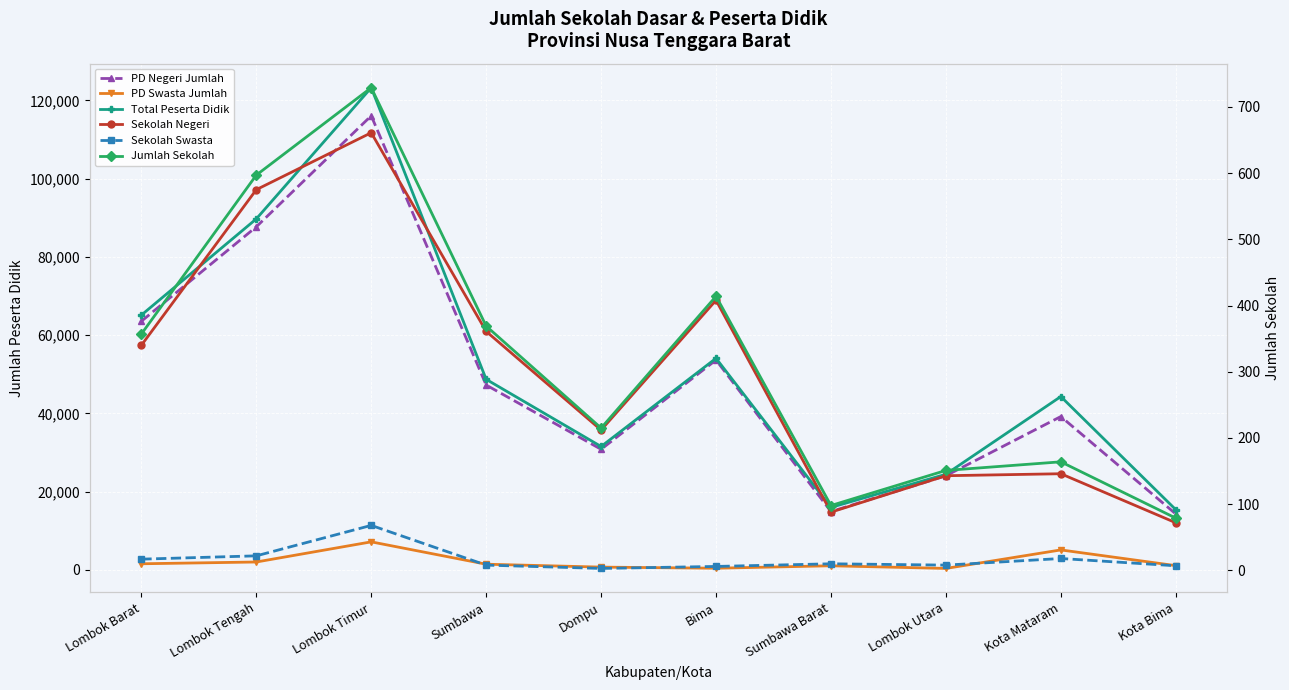

What is the label of the 5th point from the right?

Bima